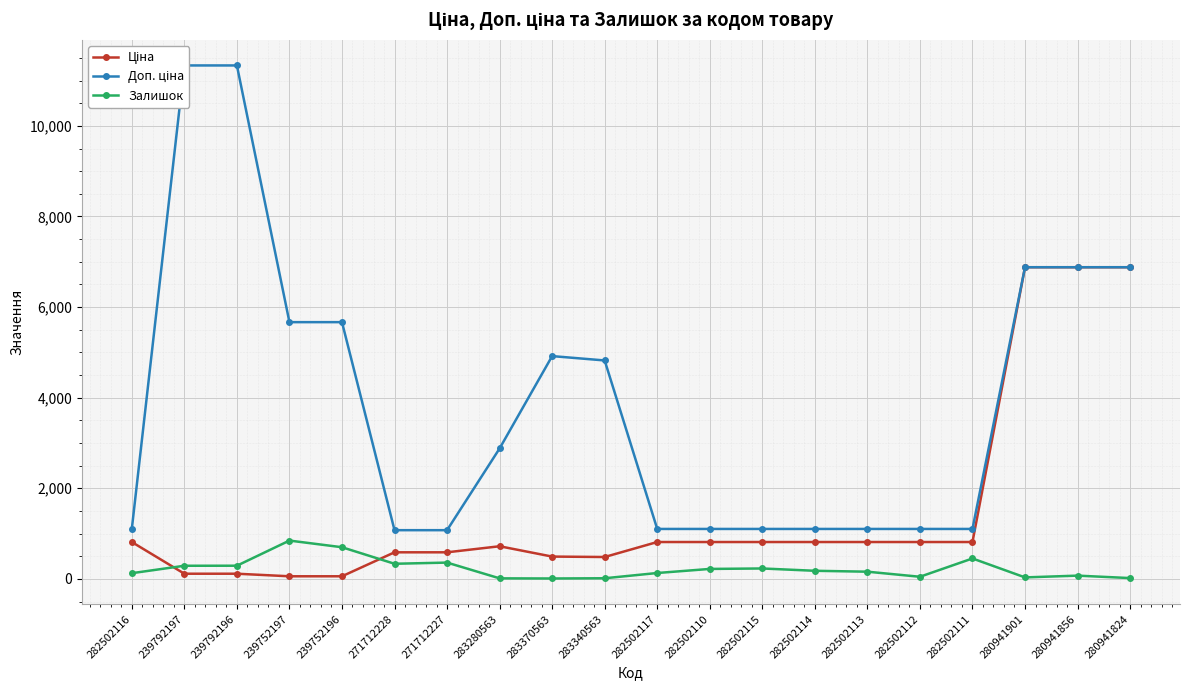

Which has a higher value, 239792197 or 282502117?

282502117